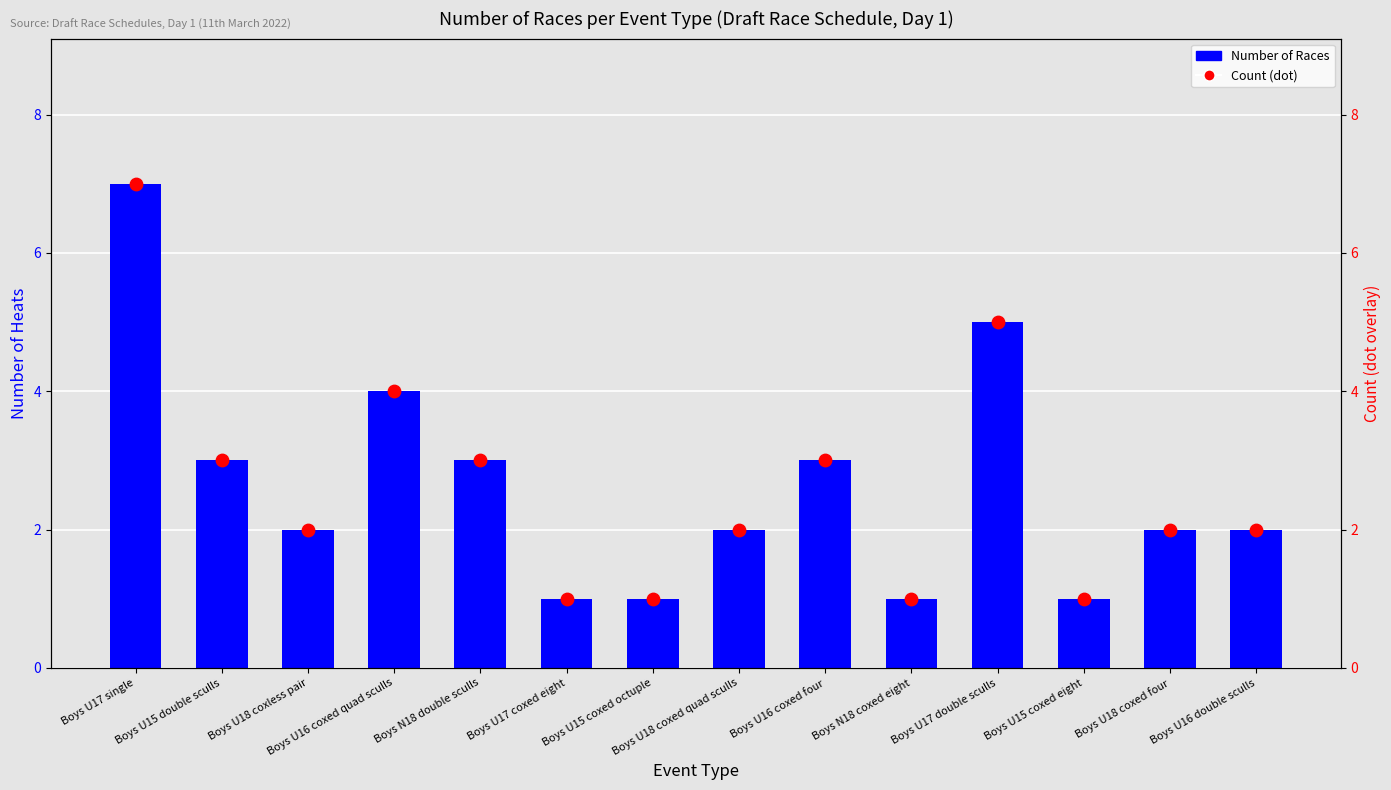

Is the value of Count (dot) at Boys U15 coxed octuple greater than the value of Number of Races at Boys U18 coxed four?

No